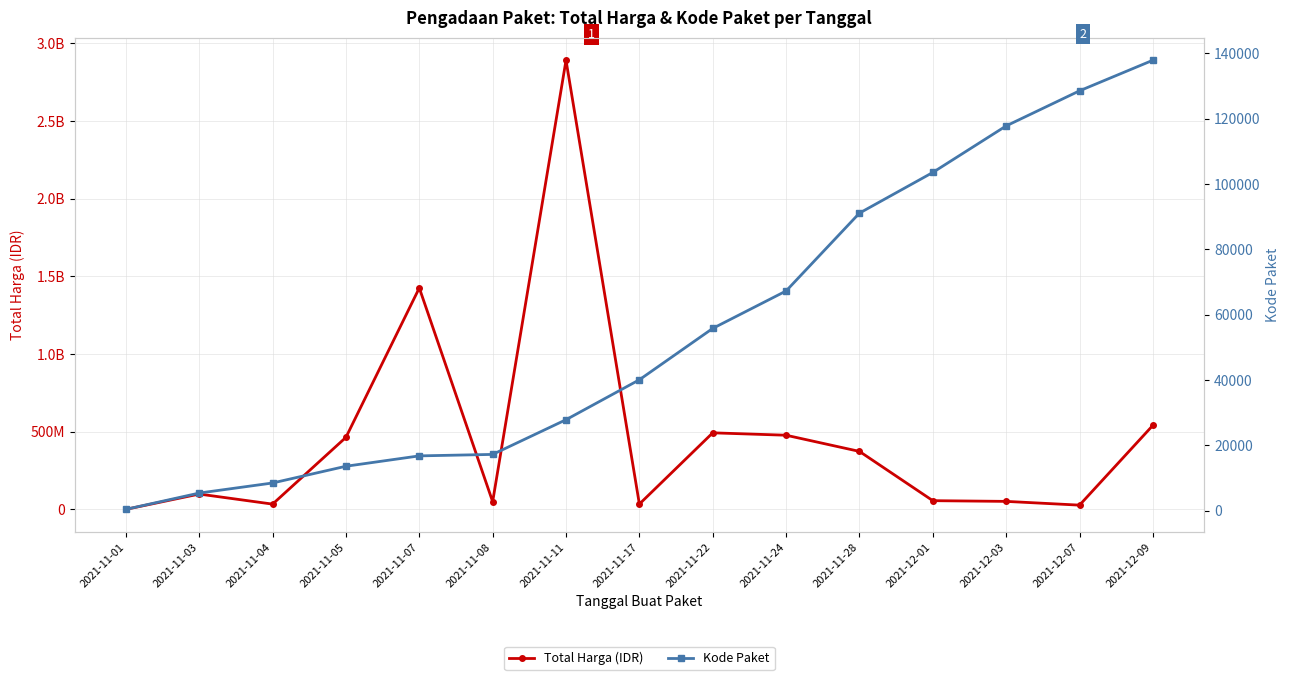

Which series changed the most between 2021-11-04 and 2021-11-17?

Total Harga (IDR)